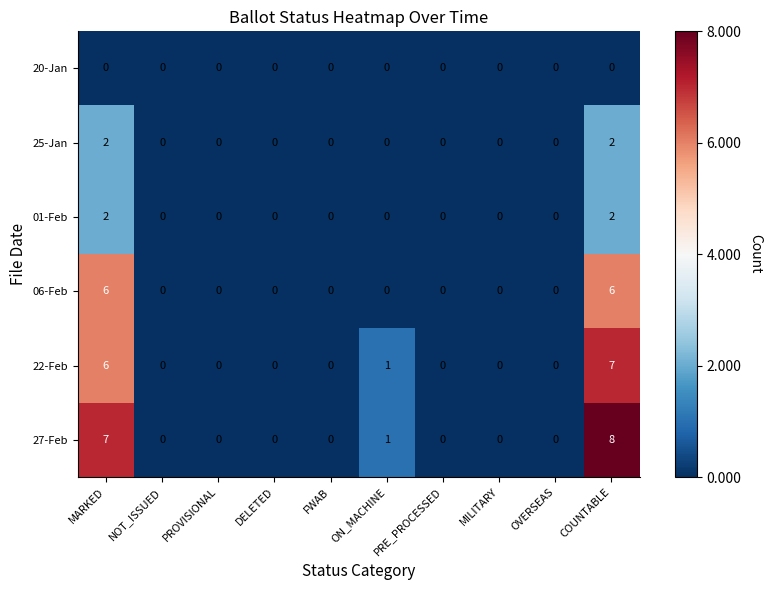

Which series has the largest total across all categories?

27-Feb